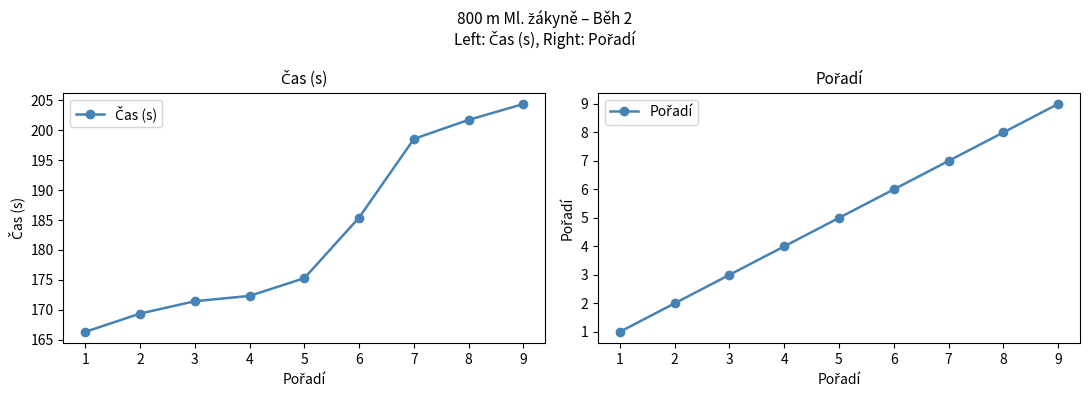

Which series has the largest total across all categories?

Čas (s)